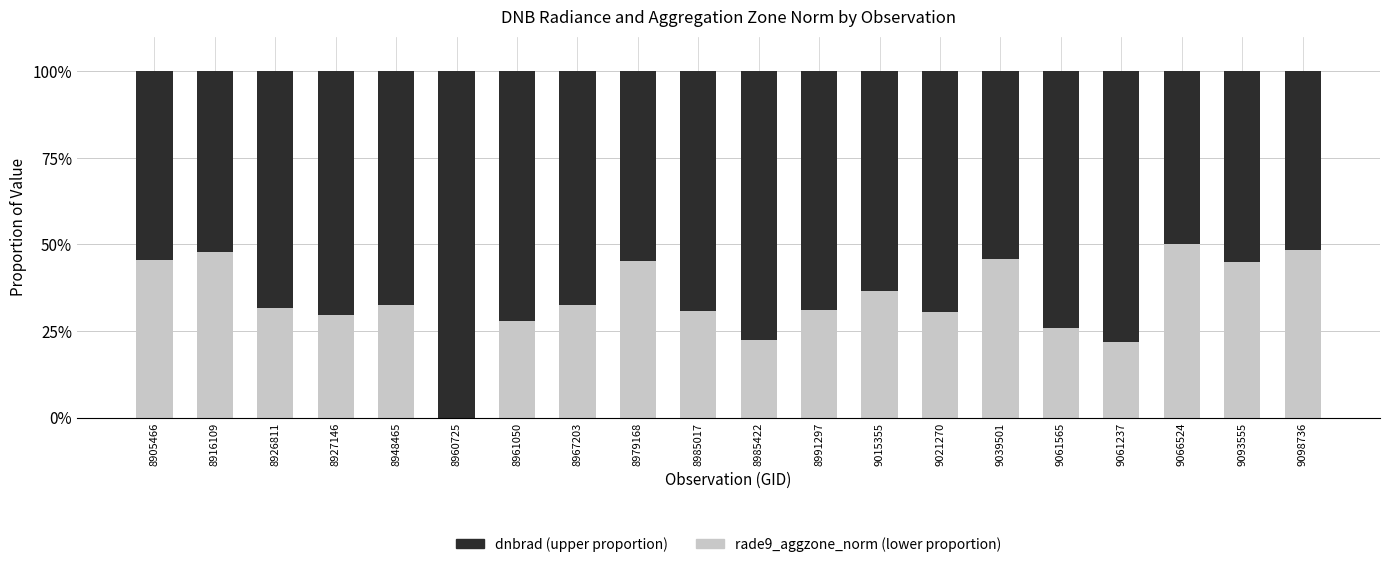

What is the total value across all series at 9066524?

100.0